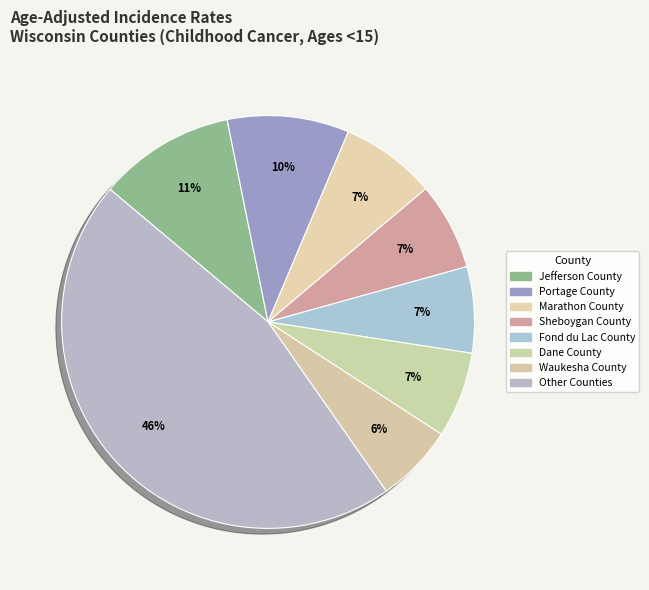

Is there a majority slice in this chart?

No